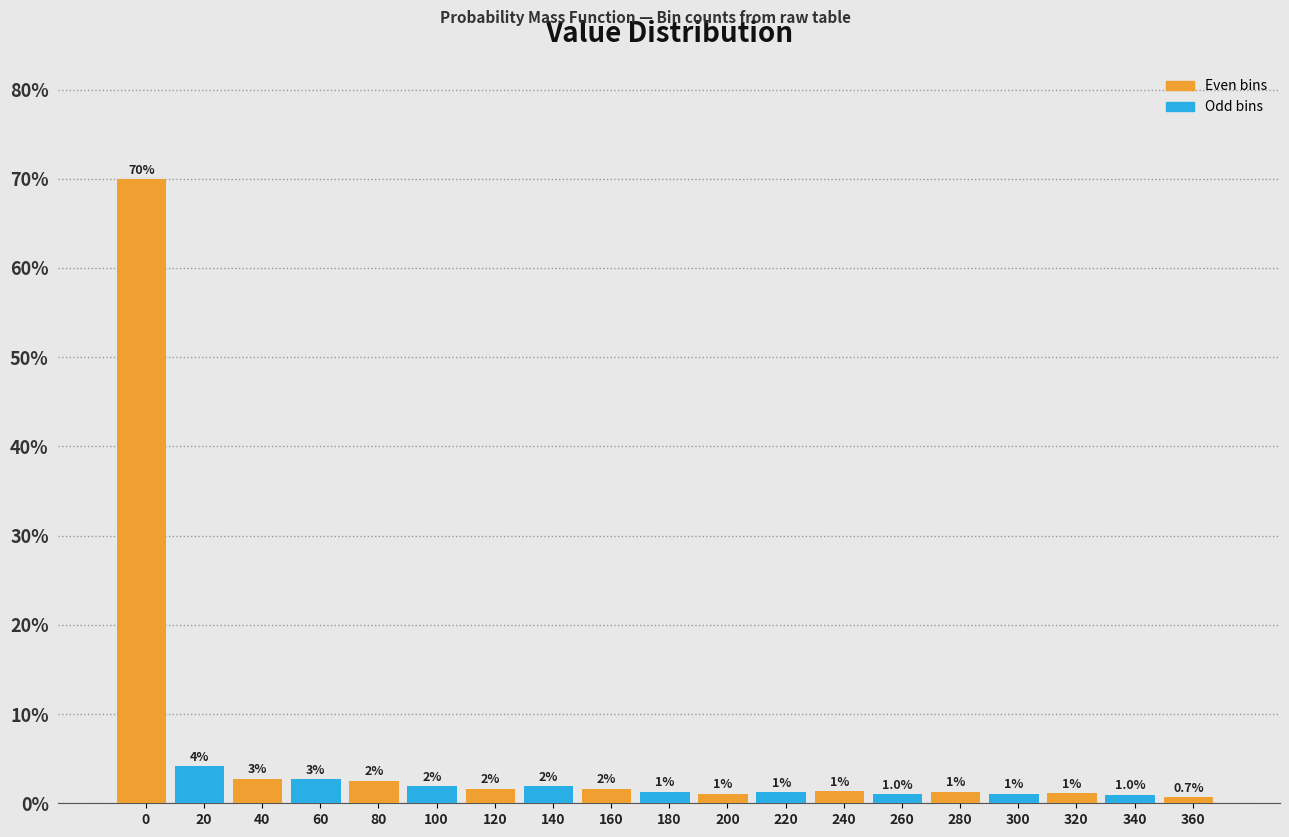

What is the approximate value at 0?

69.9